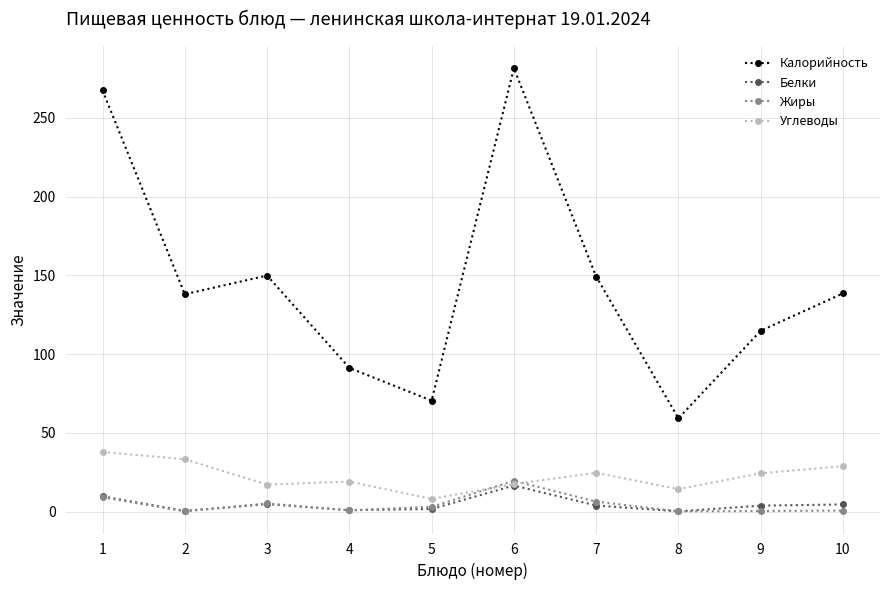

At which category does Жиры reach its first local peak?

3